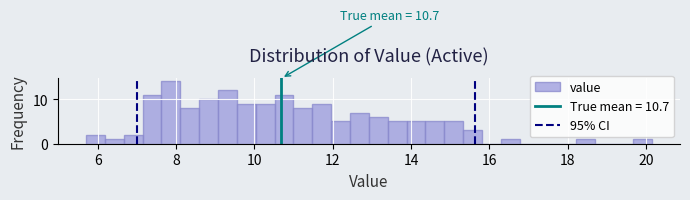

Around what value on the x-axis is the tallest bar? Give the approximate position of its centre, as read against the axis.

7.8